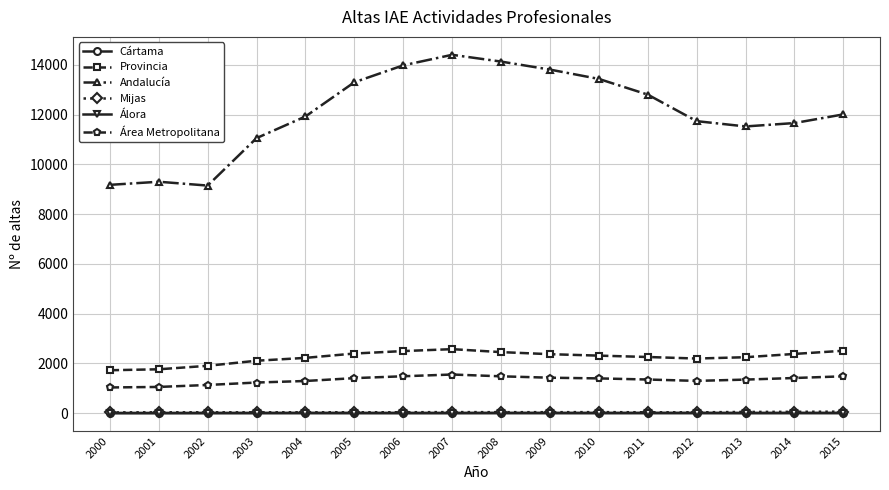

The value of Área Metropolitana at 2008 is 2257. True or false?

False